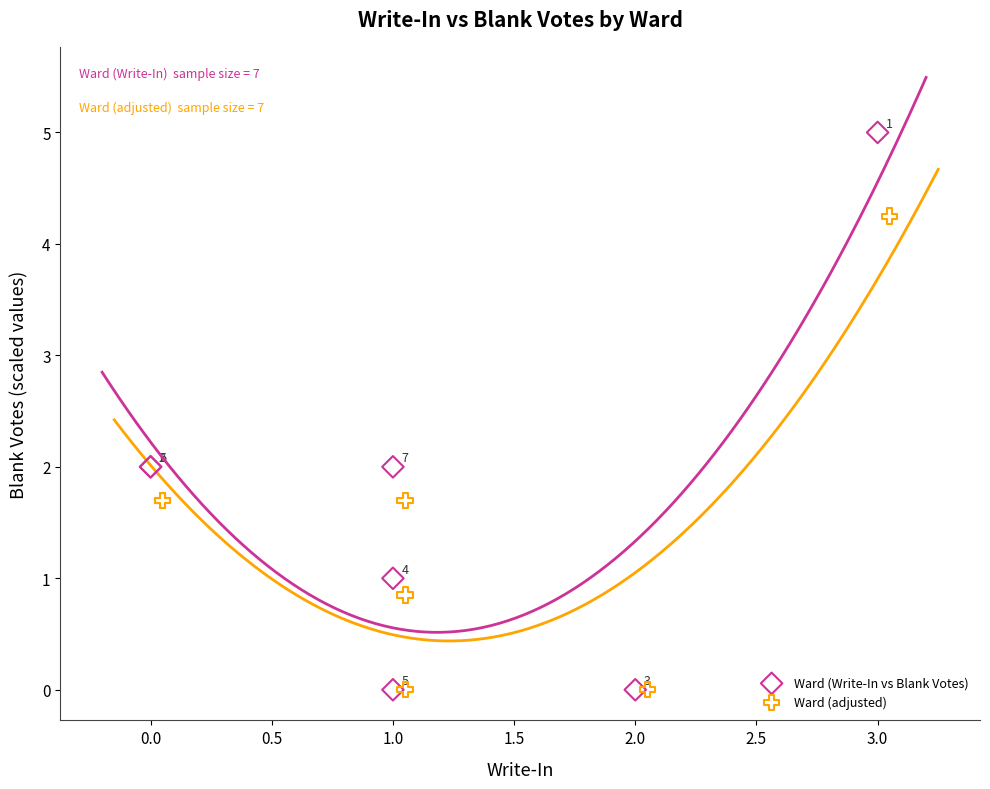

Which series has the largest Y range (max minus min)?

Ward (Write-In vs Blank Votes)